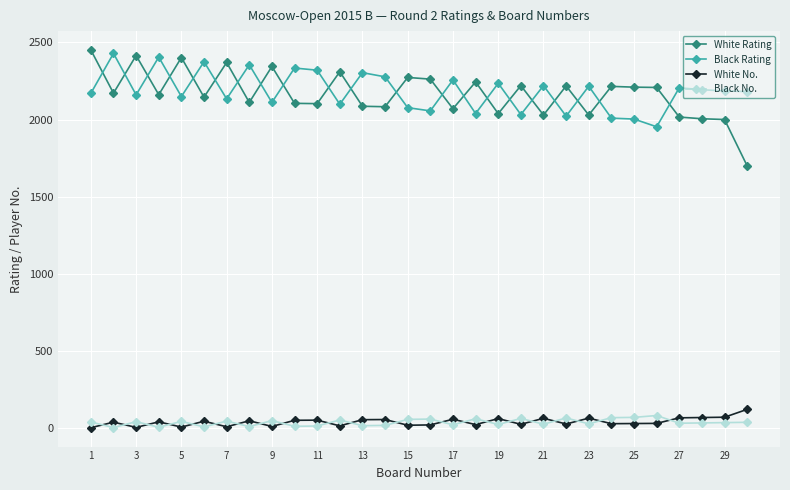

Which series has the largest range (max minus min)?

White Rating